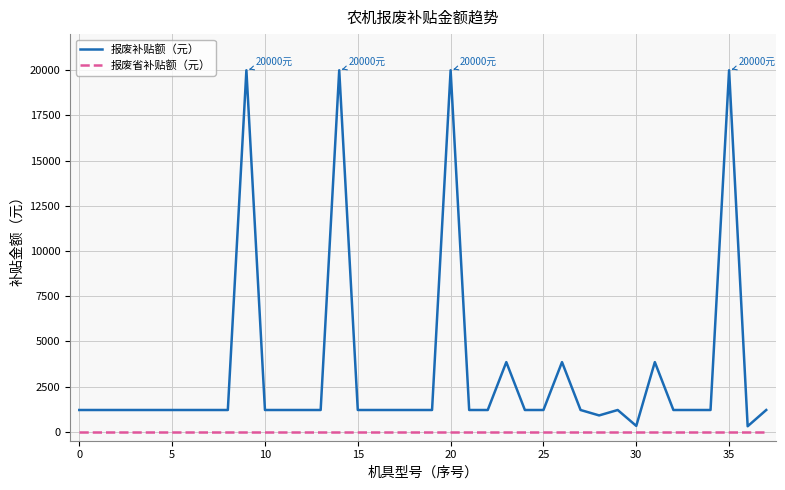

Rank the series by their average value, from highest to lowest.

报废补贴额（元）, 报废省补贴额（元）